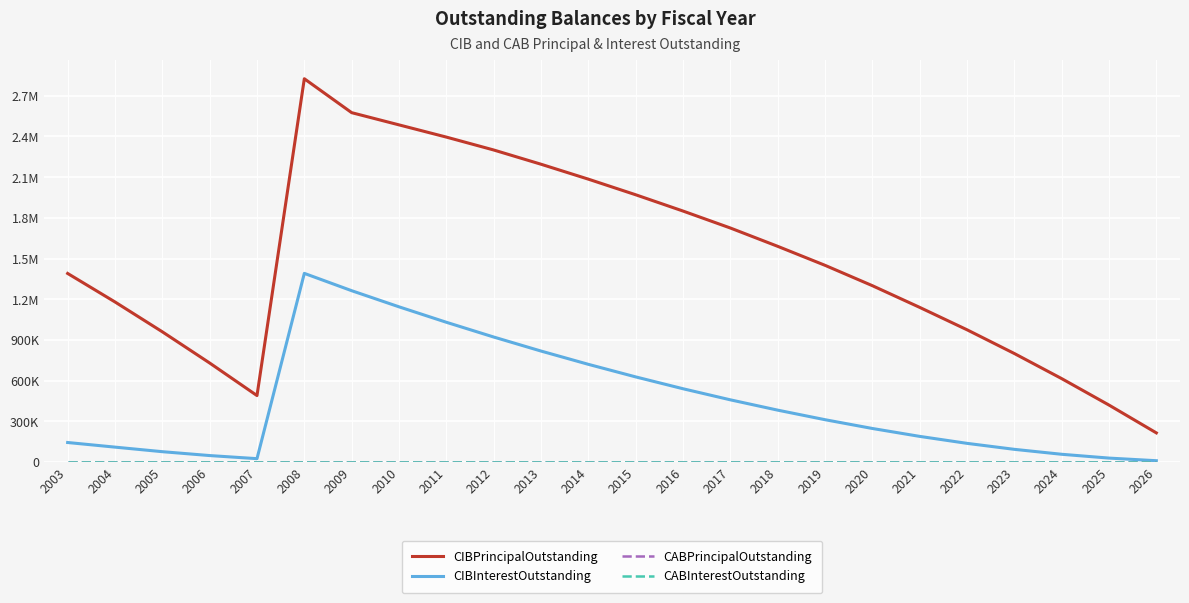

What is the sum of the CIBInterestOutstanding values at 2010 and 2003?

1288109.6